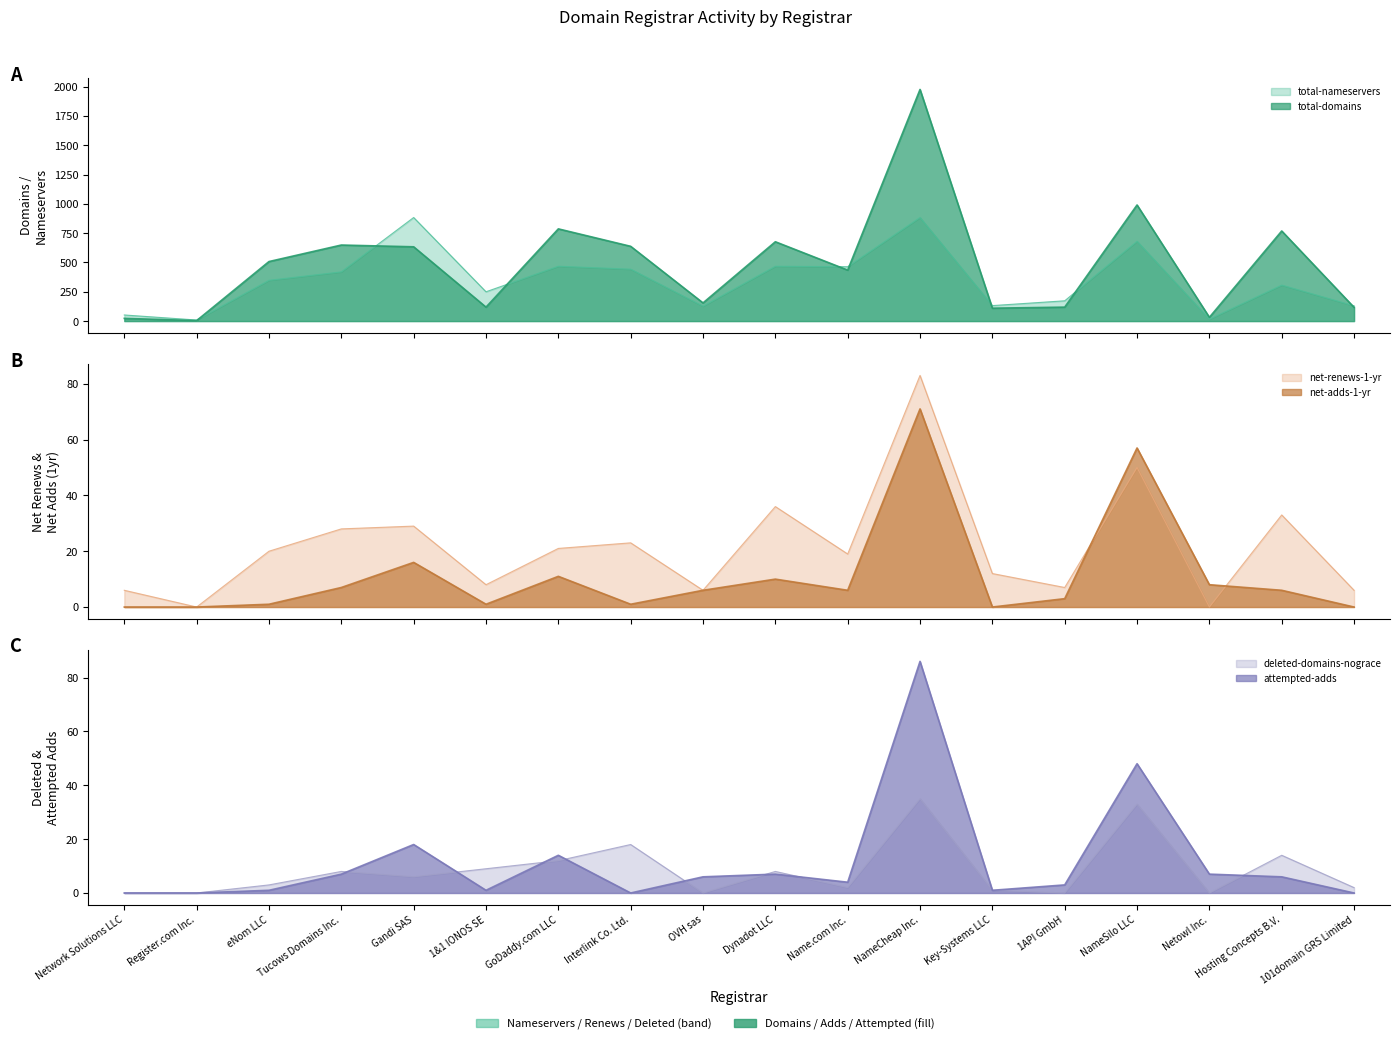

What is the greatest value displayed?

1977